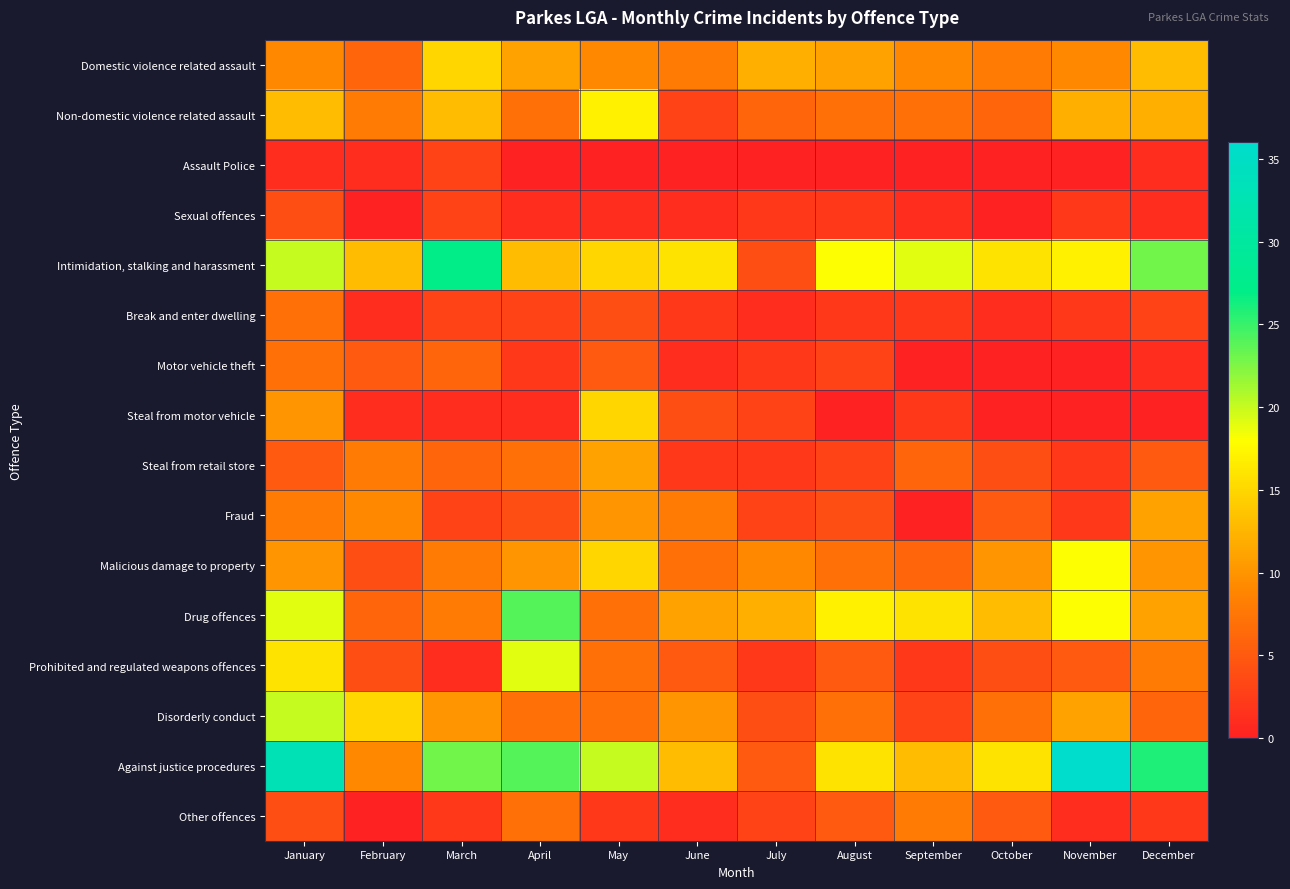

Which series has the largest total across all categories?

Against justice procedures